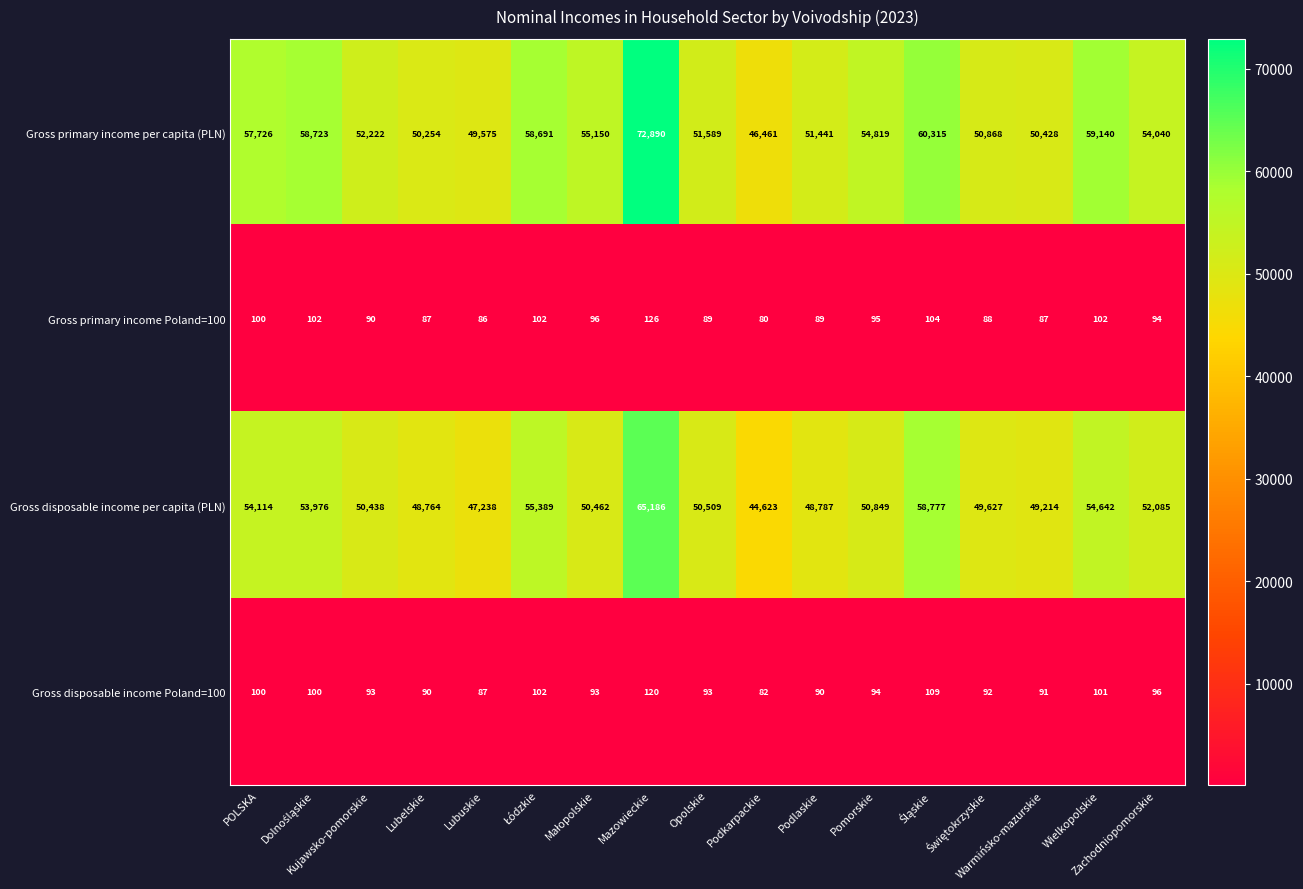

How many values in the Gross disposable income per capita (PLN) series are below 50509?

8